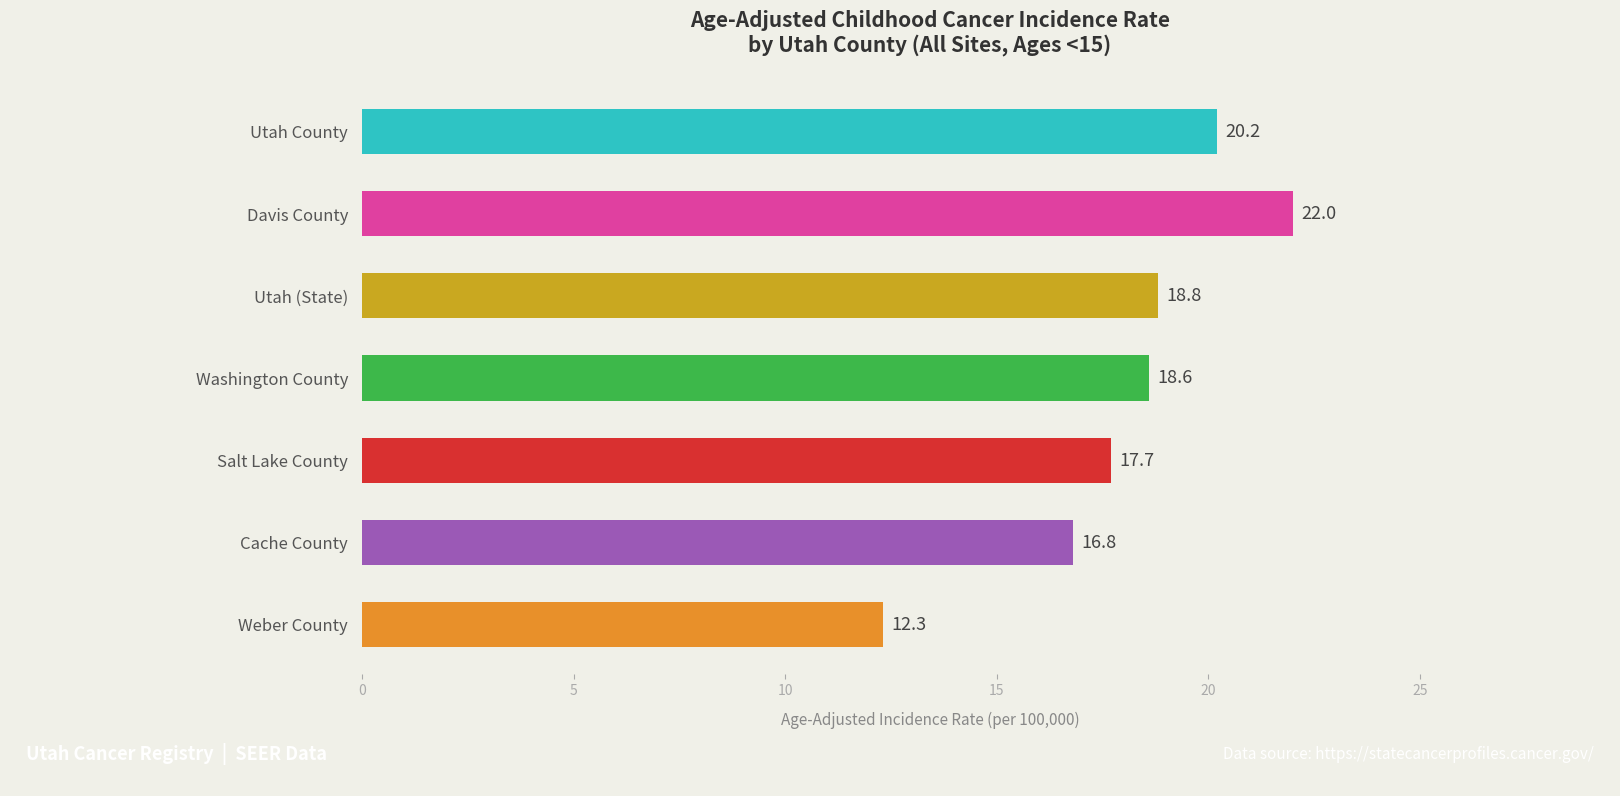

The chart shows a value of 18.6 at Washington County. True or false?

True